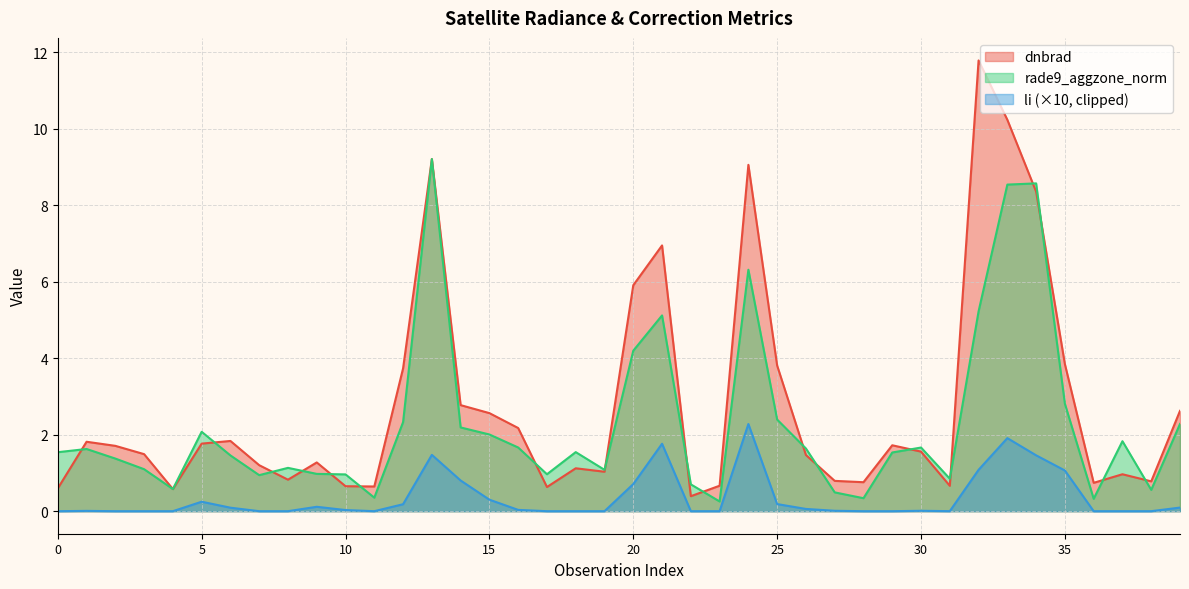

At which label does li reach its peak?

24